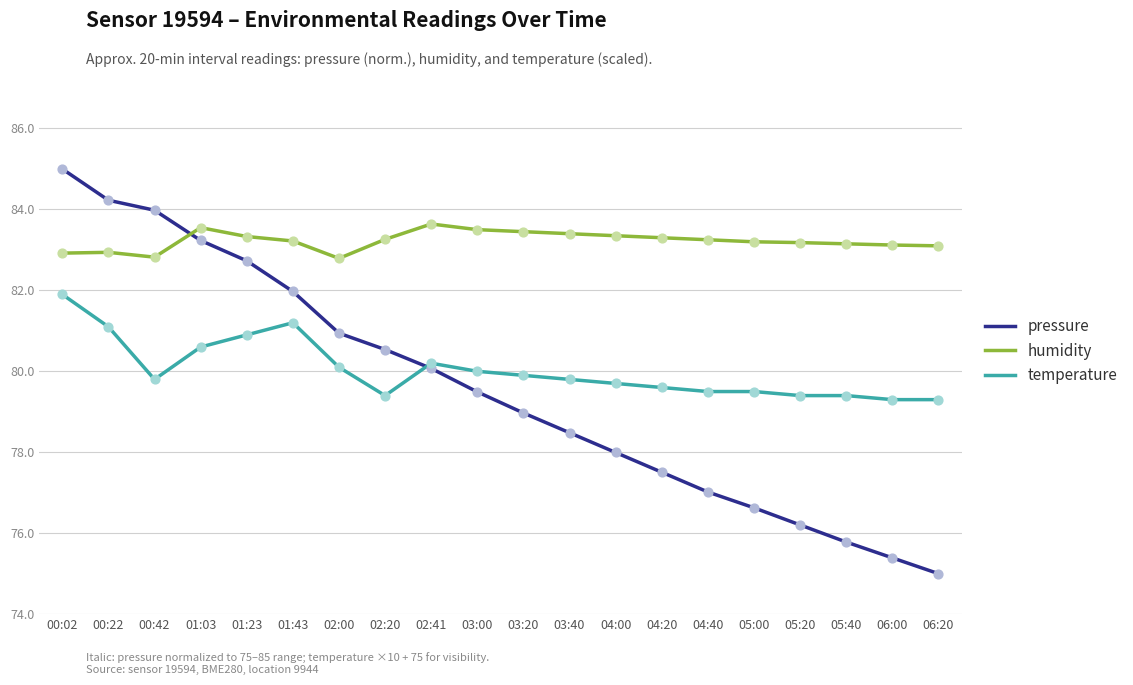

At how many categories does at least one series exceed 76?

20